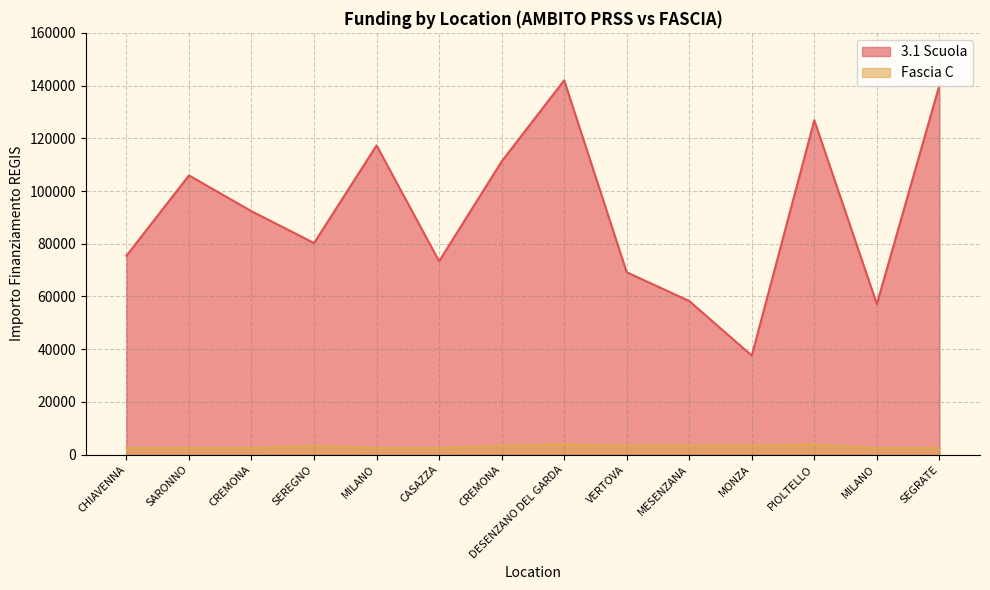

List the labels in order of 3.1 Scuola value, largest first.

DESENZANO DEL GARDA, SEGRATE, PIOLTELLO, MILANO, CREMONA, SARONNO, CREMONA, SEREGNO, CHIAVENNA, CASAZZA, VERTOVA, MESENZANA, MILANO, MONZA